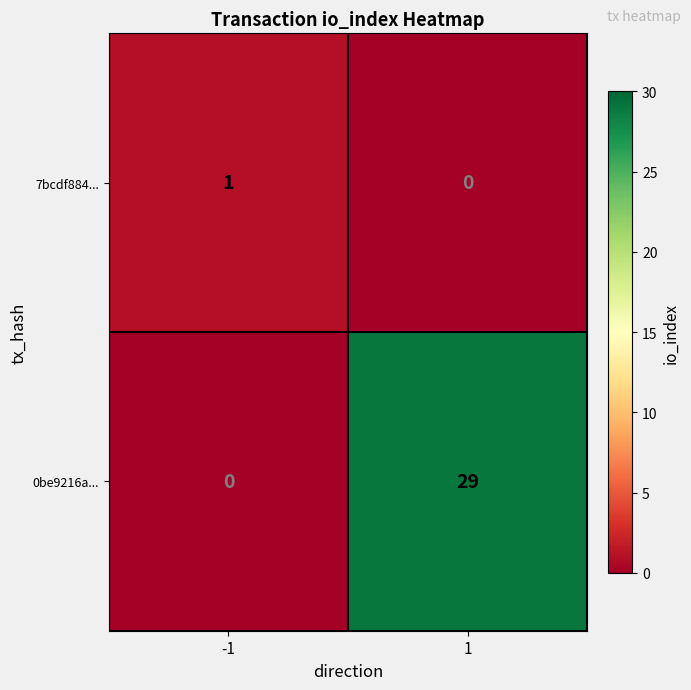

Is it true that 0be9216a... equals 29 at 1?

True